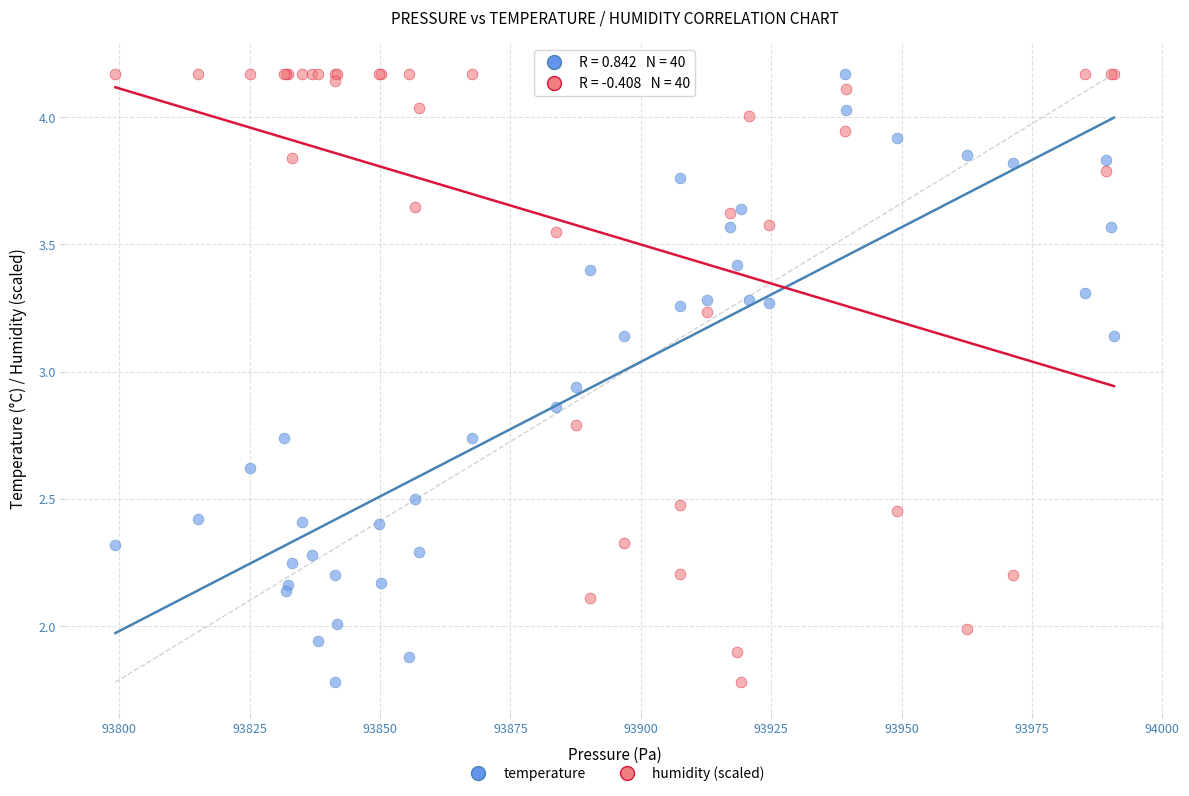

What is the X range (max minus min) for the scatter plot?

191.5